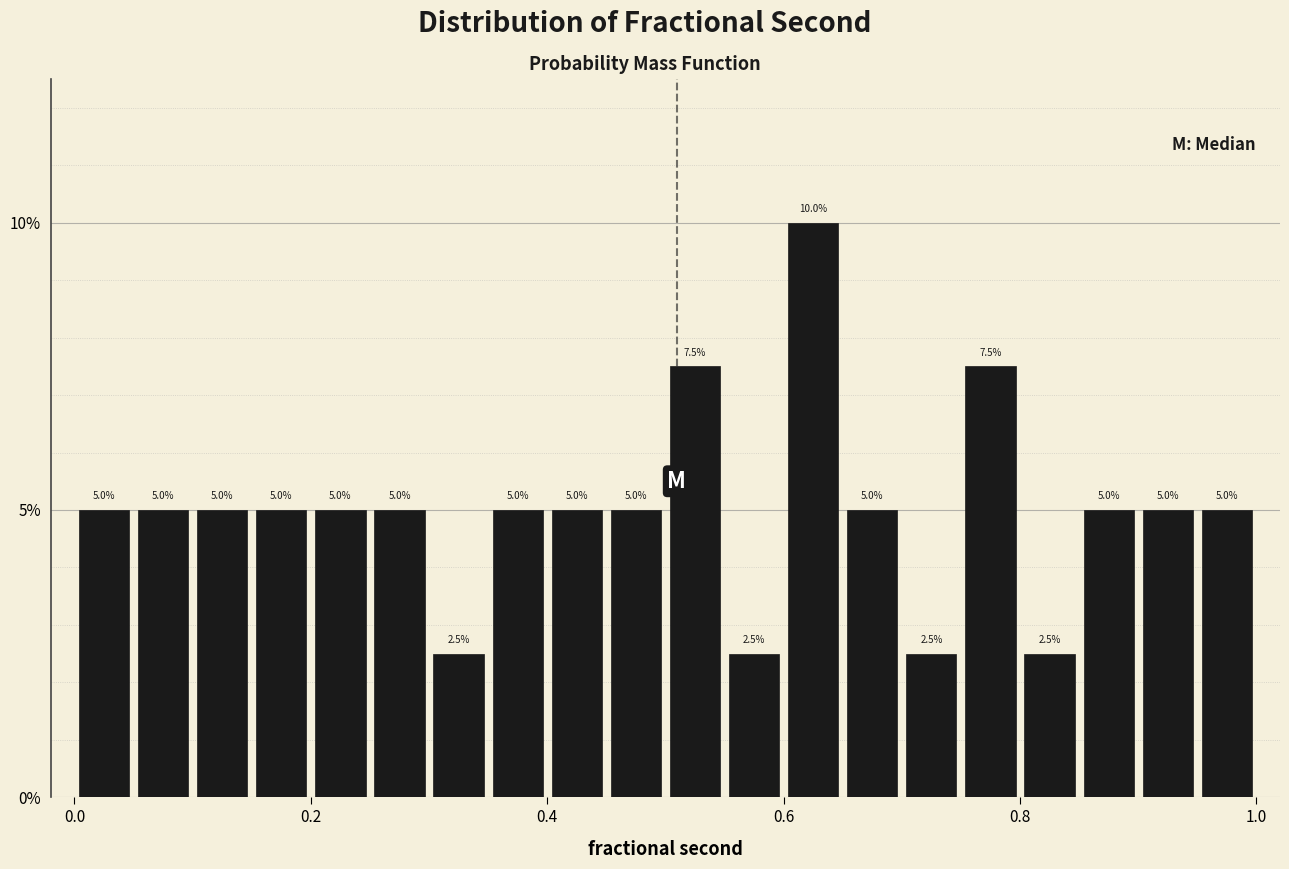

Around what value on the x-axis is the tallest bar? Give the approximate position of its centre, as read against the axis.

0.62